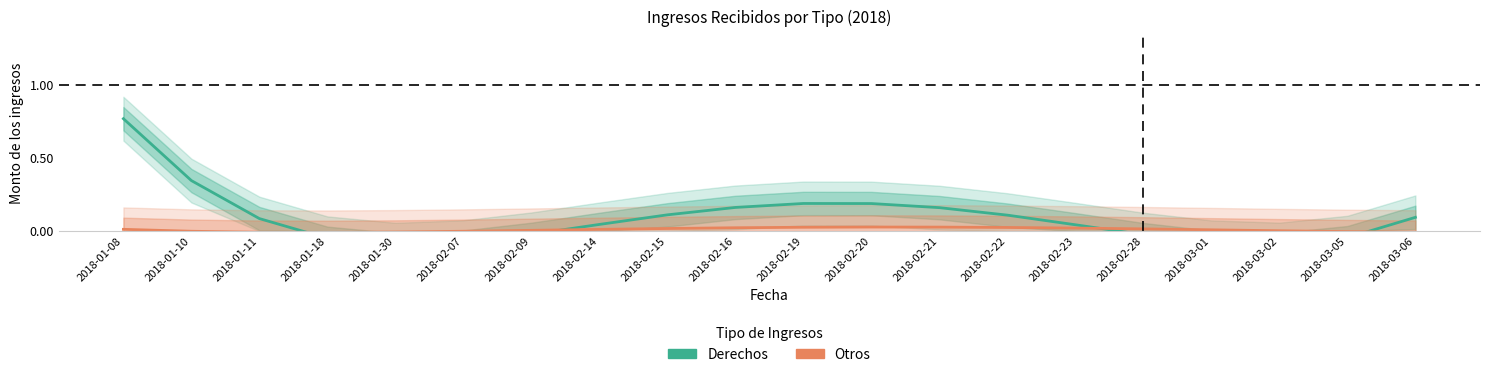

What is the label of the 18th point from the left?

2018-03-02